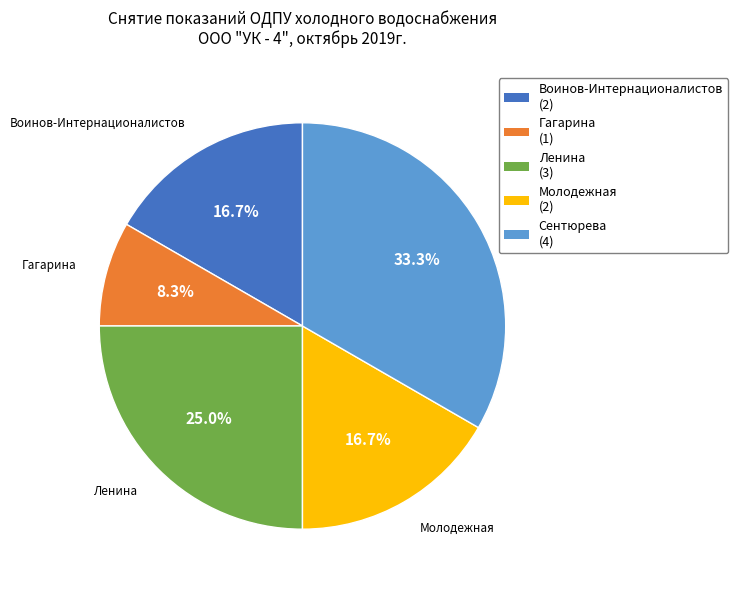

What is the largest slice in the pie chart?

Сентюрева